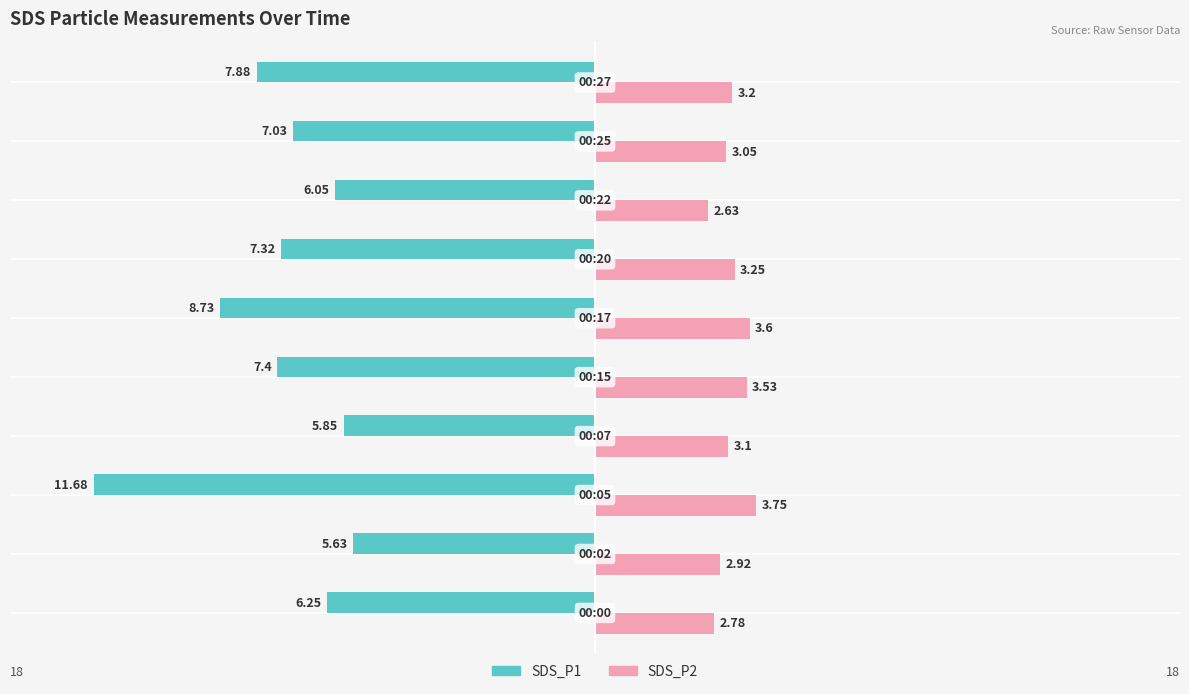

How many bars are there in each group?

2